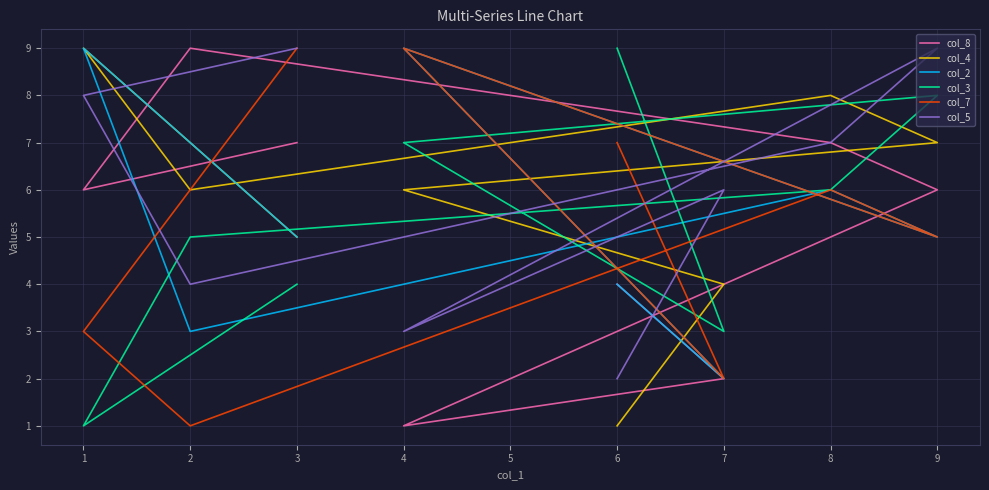

What is the sum of the col_3 values at 9 and 8?

14